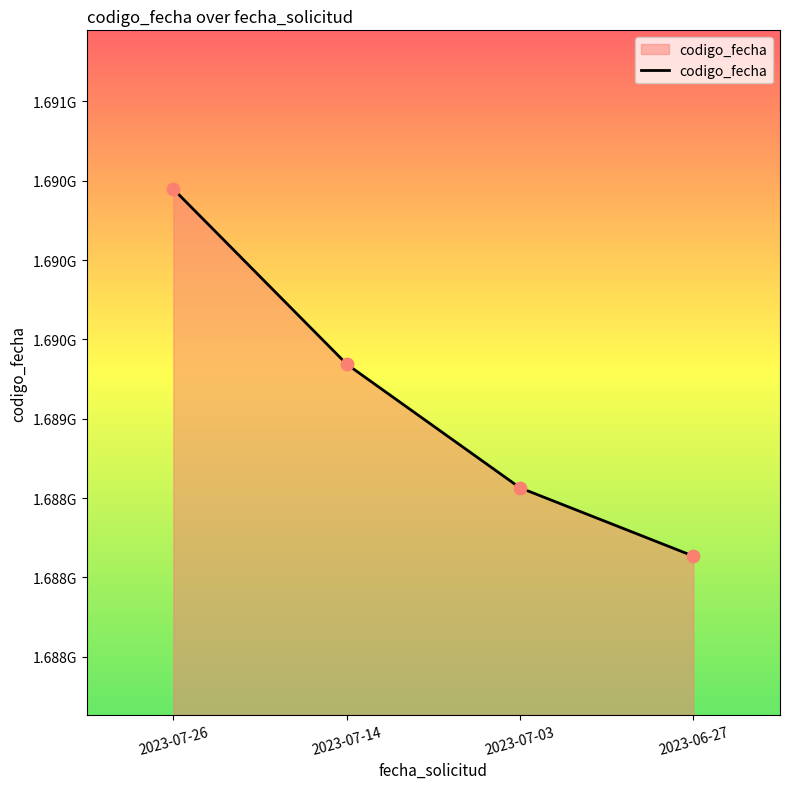

Approximately how many times larger is the value at 2023-07-03 compared to 2023-07-14?

1.0